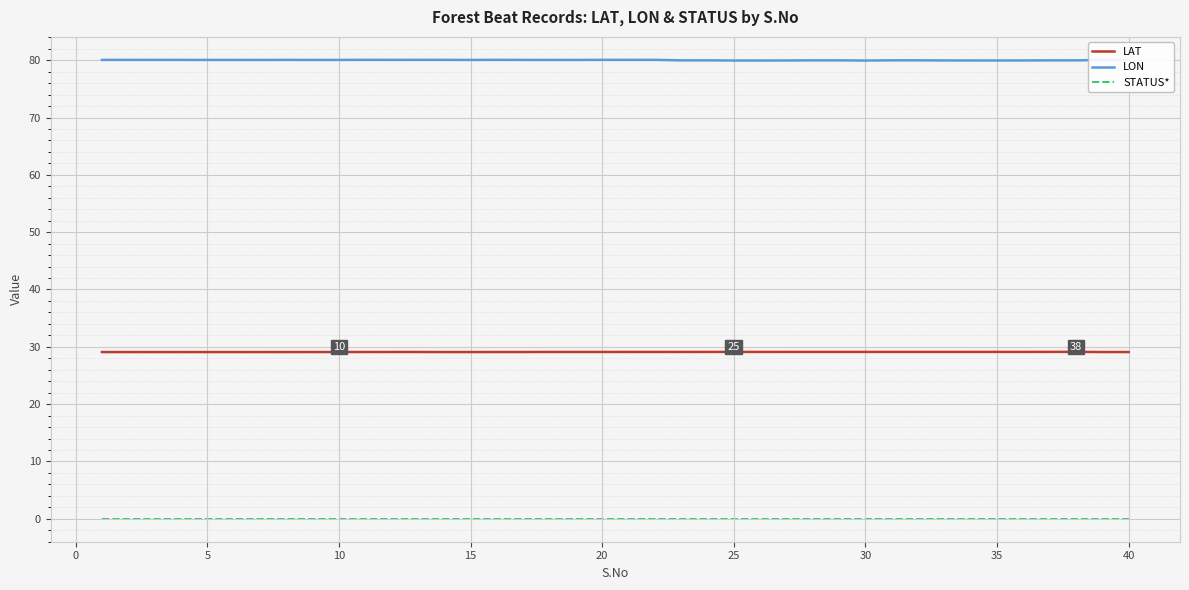

List the series in order of their overall mean, lowest first.

STATUS*, LAT, LON